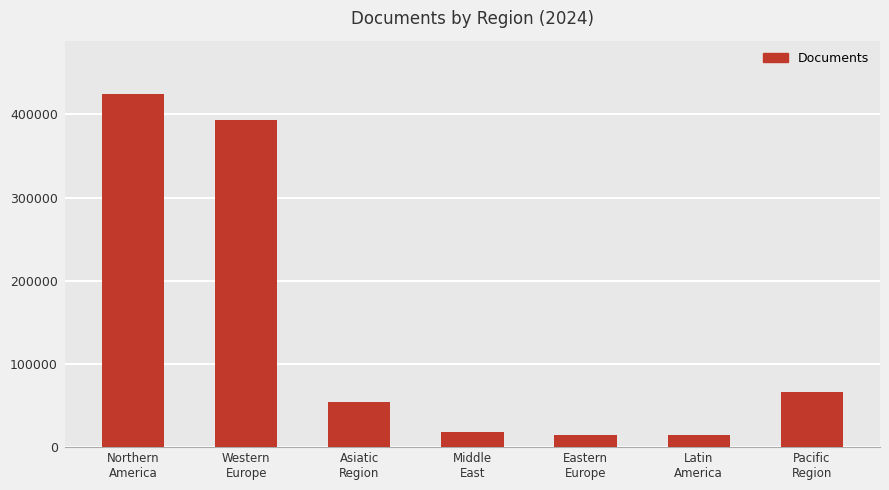

Approximately how many times larger is the value at Northern
America compared to Latin
America?

29.3